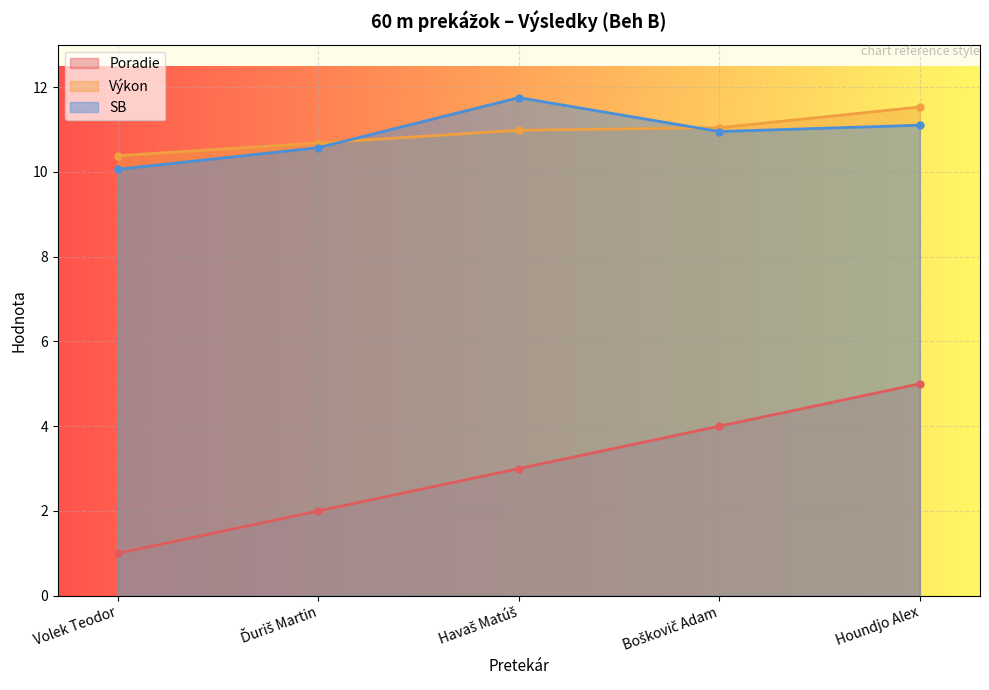

What are all the series names shown in the legend?

Poradie, Výkon, SB